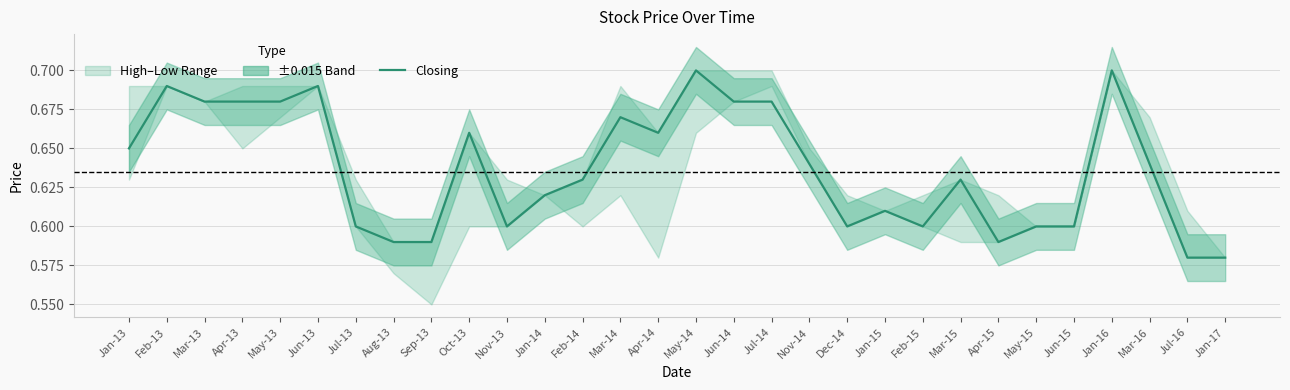

What is the approximate value at Oct-13?

0.7